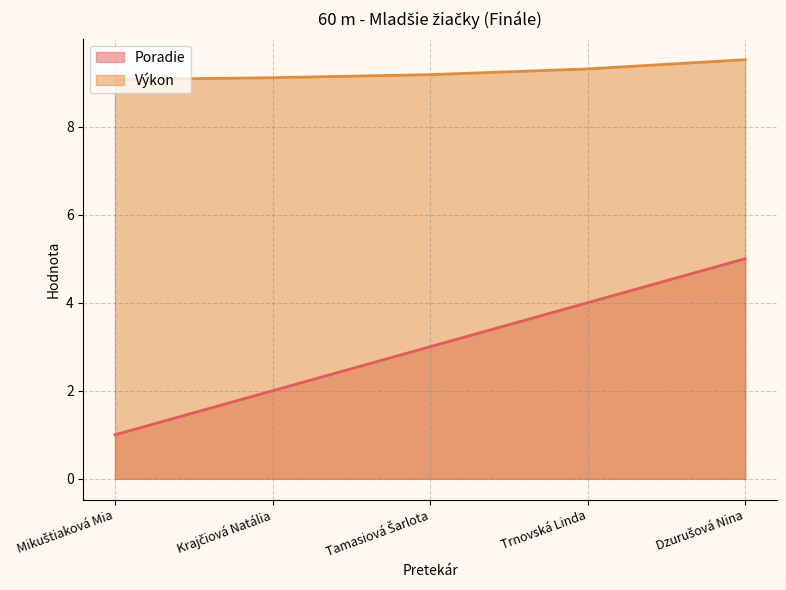

Which series has the largest total across all categories?

Výkon